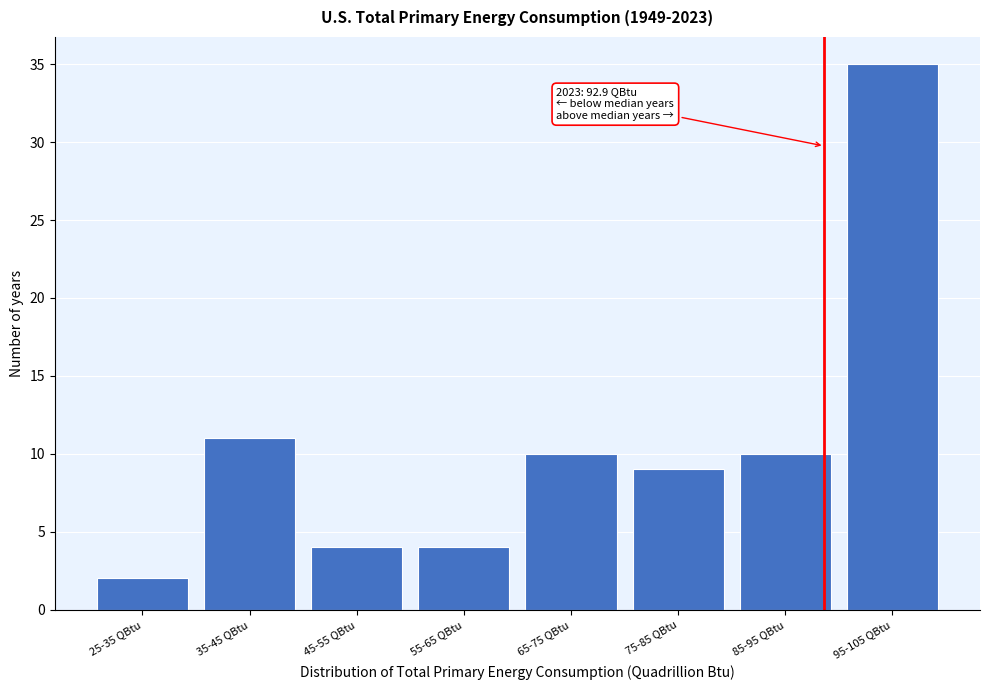

Reading left to right, transcribe all the data shown in this chart.

2	11	4	4	10	9	10	35